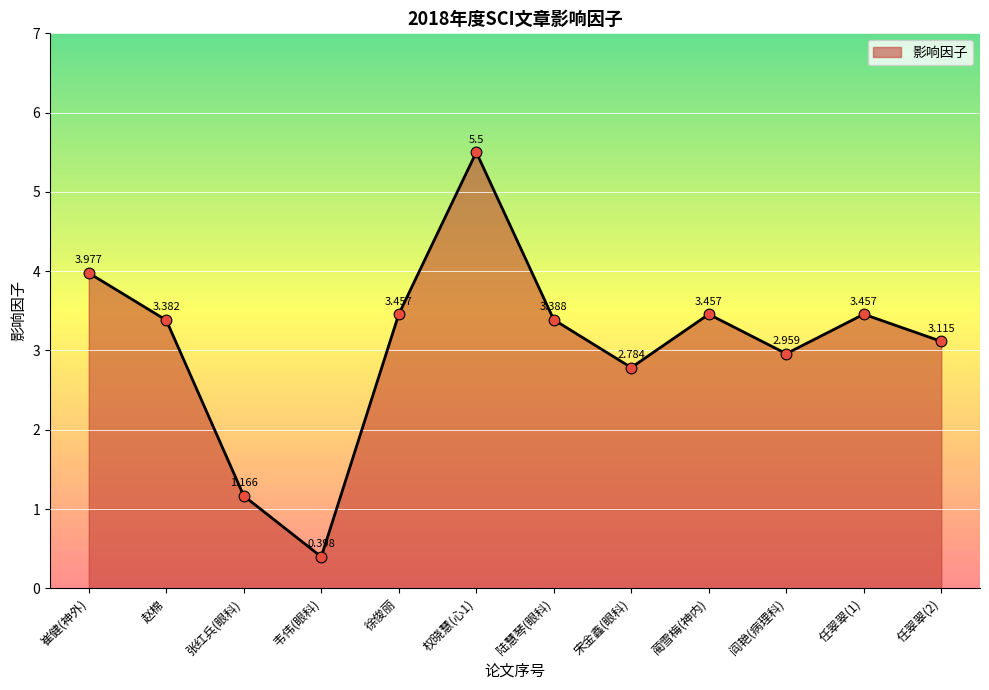

What is the change in value from 权晓慧(心1) to 蔺雪梅(神内)?

-2.0